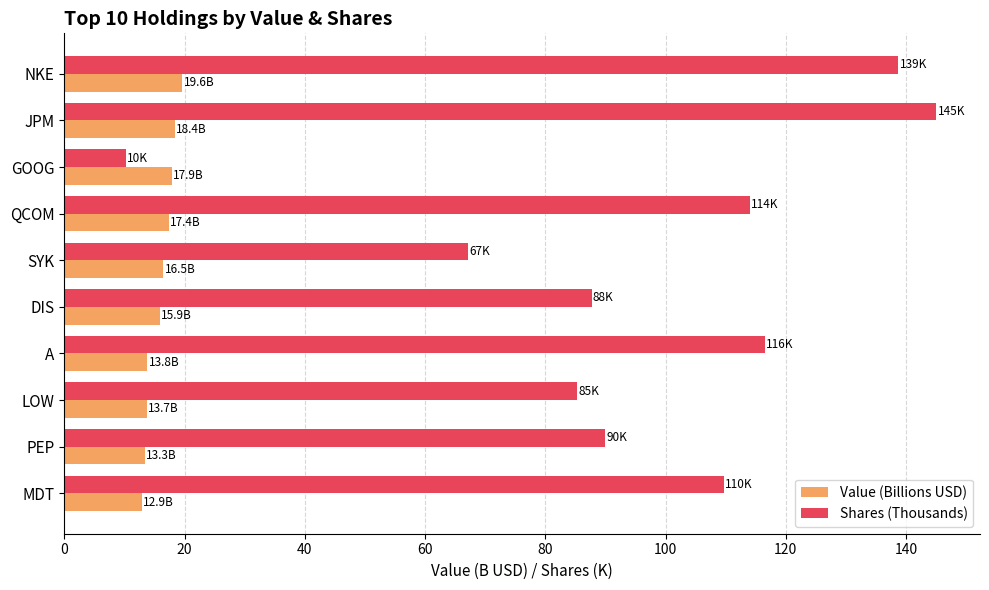

Which series has the largest total across all categories?

Shares (Thousands)